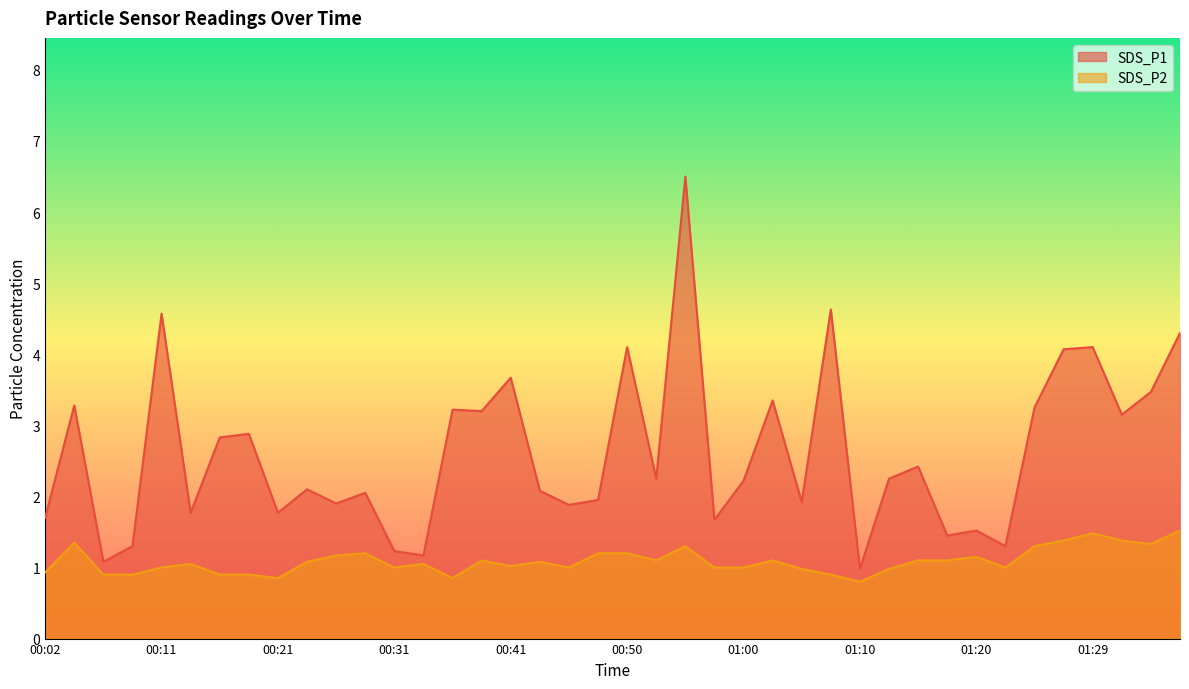

What is the sum of the SDS_P2 values at 01:10 and 00:50?

2.0